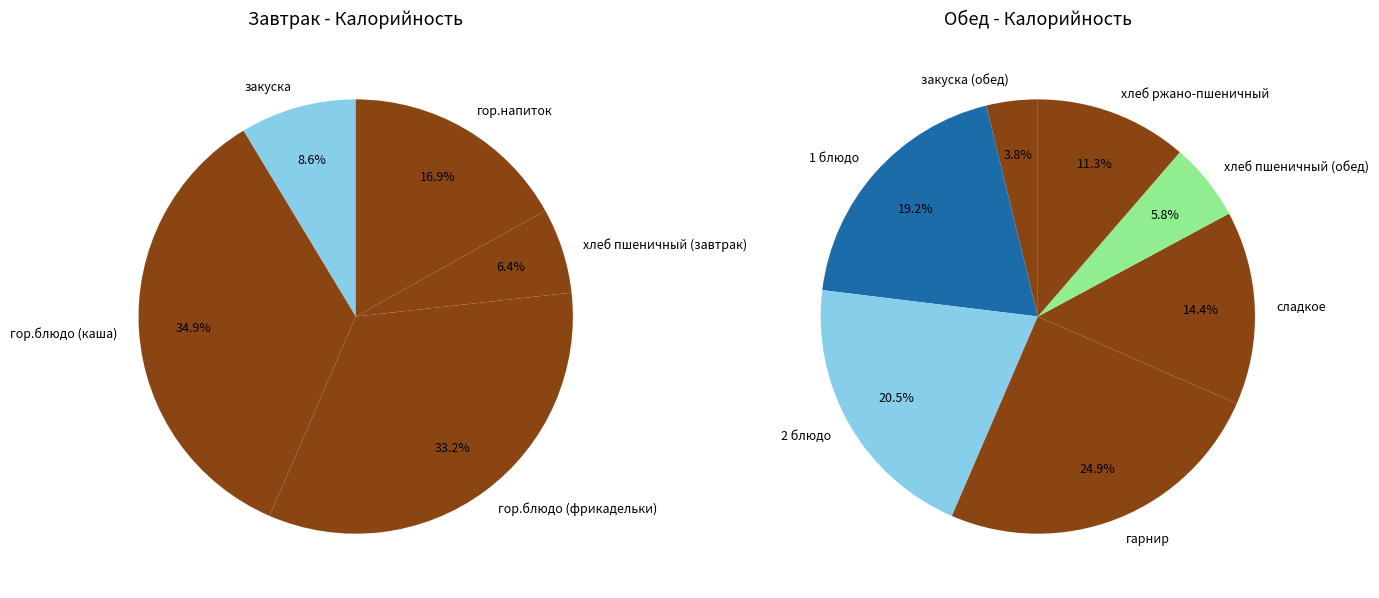

Rank the categories by value from highest to lowest.

гор.блюдо (каша), гор.блюдо (фрикадельки), гарнир, 2 блюдо, 1 блюдо, гор.напиток, сладкое, хлеб ржано-пшеничный, закуска, хлеб пшеничный (завтрак), хлеб пшеничный (обед), закуска (обед)